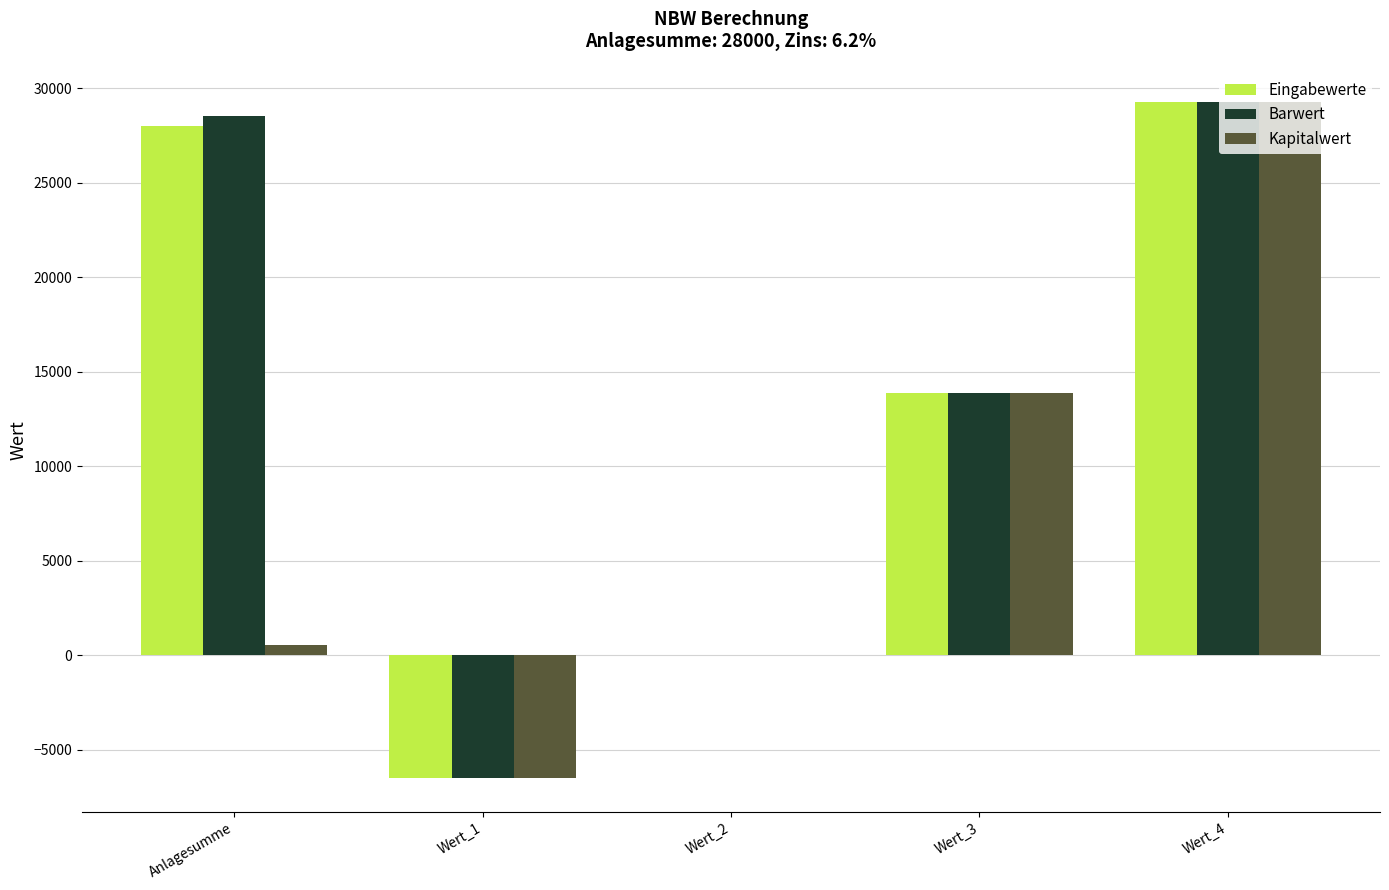

Which series changed the most between Anlagesumme and Wert_1?

Barwert